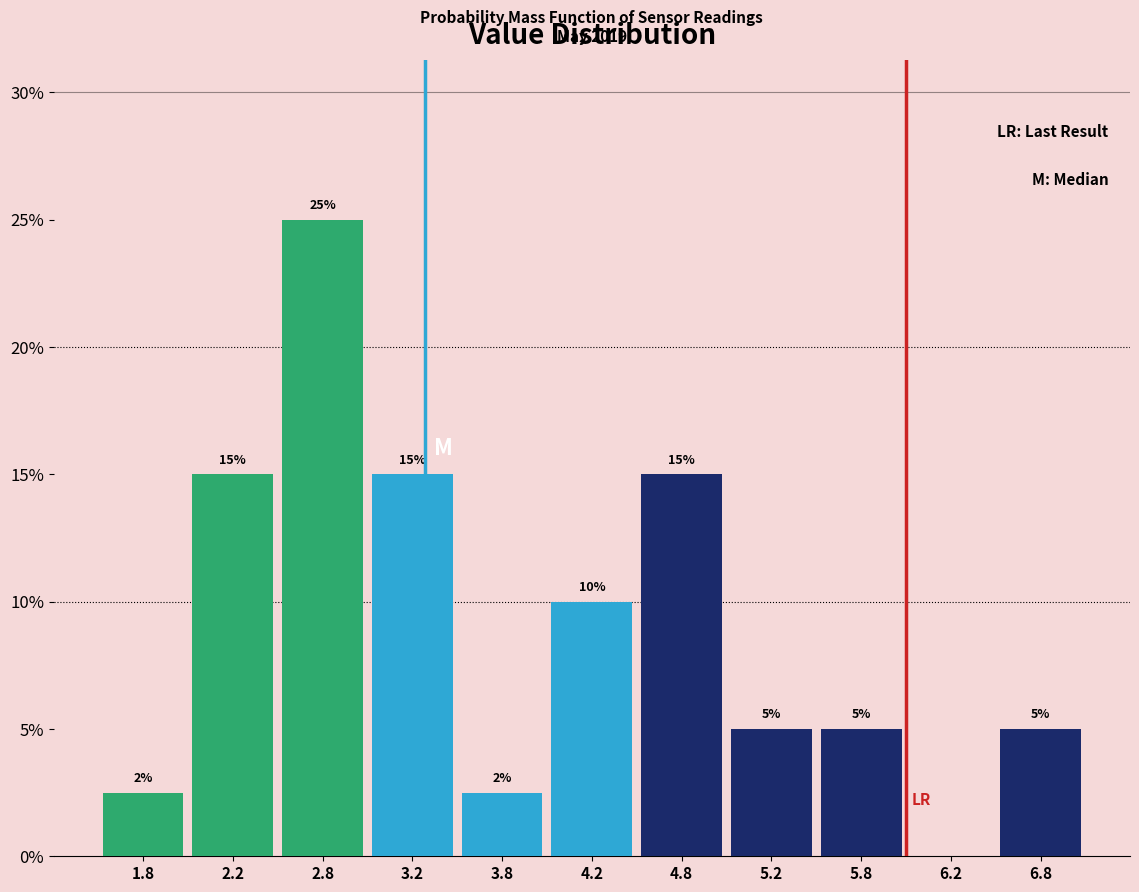

Which range on the x-axis has the tallest bar?

2.5 to 3.0